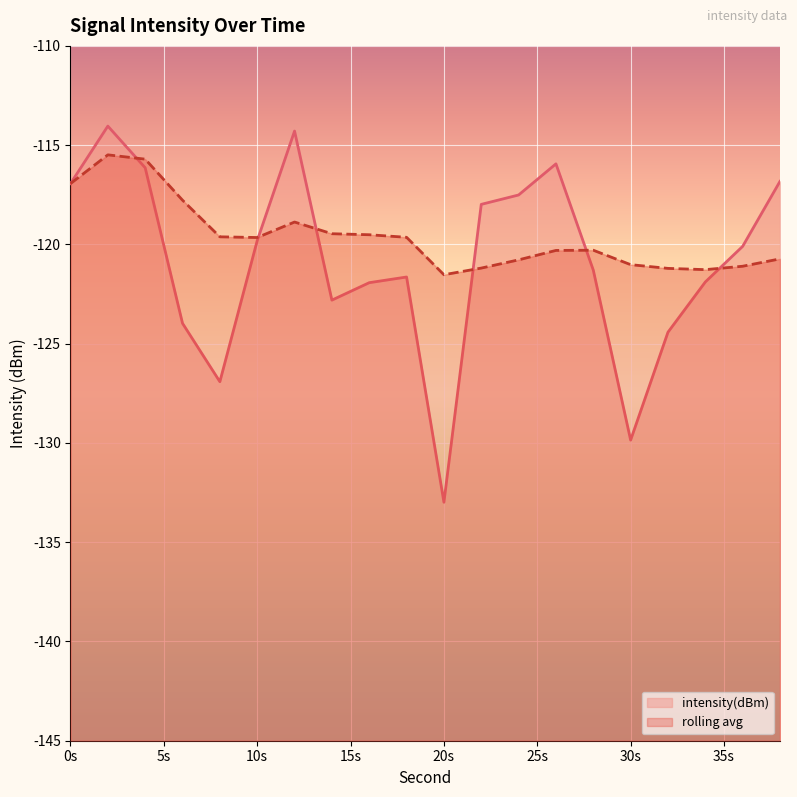

Does the chart display data point markers on the line(s)?

No